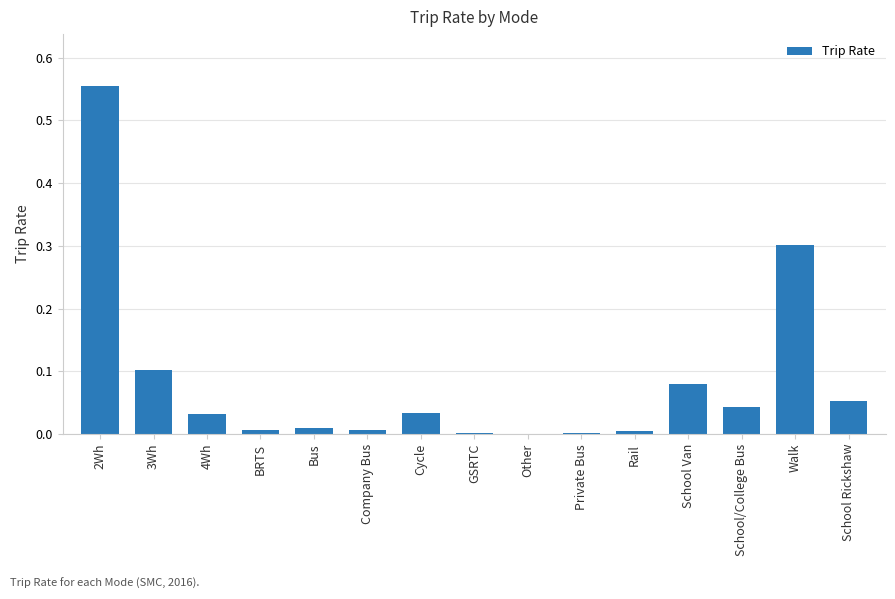

The value at Private Bus is 0.0. True or false?

True